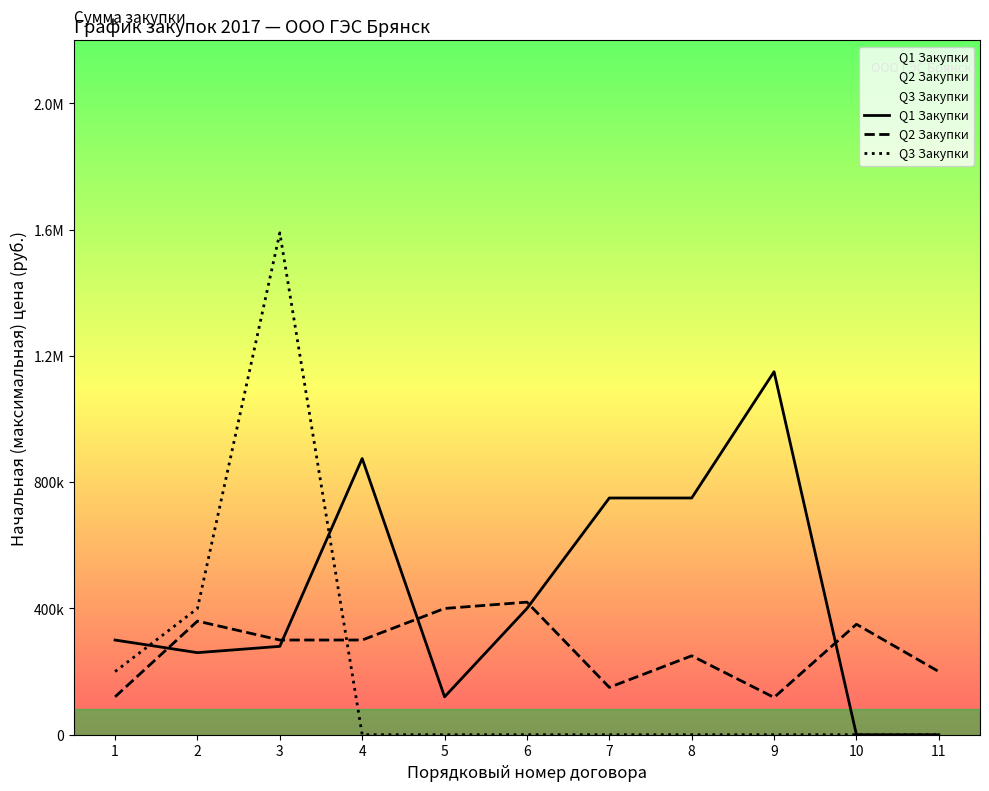

Which series has the largest total across all categories?

Q1 Закупки